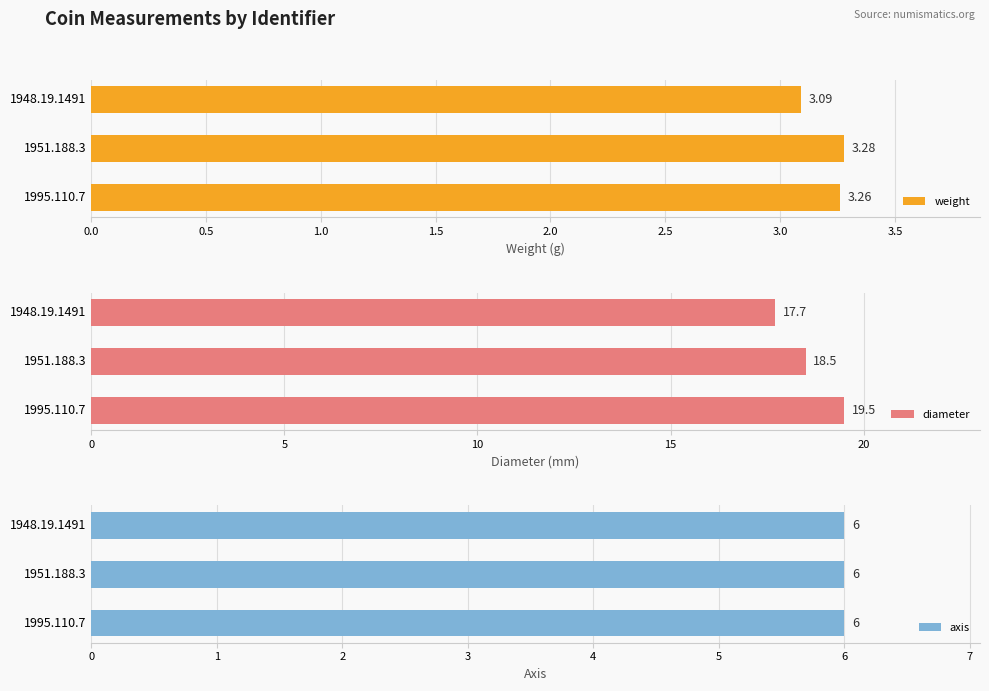

What is the sum of all weight values?

9.6